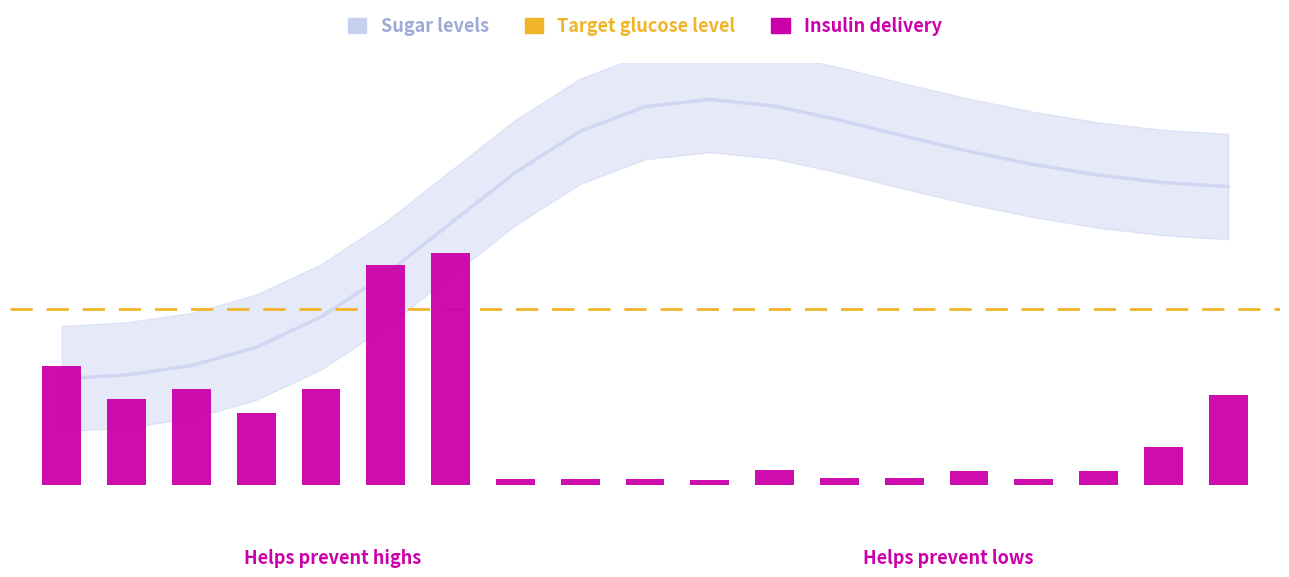

What is the greatest value displayed?

6600.0